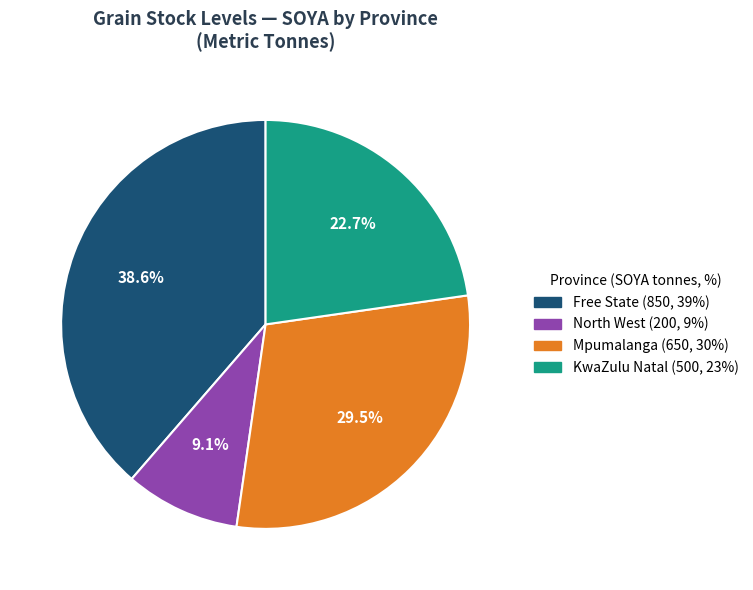

Does any single category account for the majority?

No